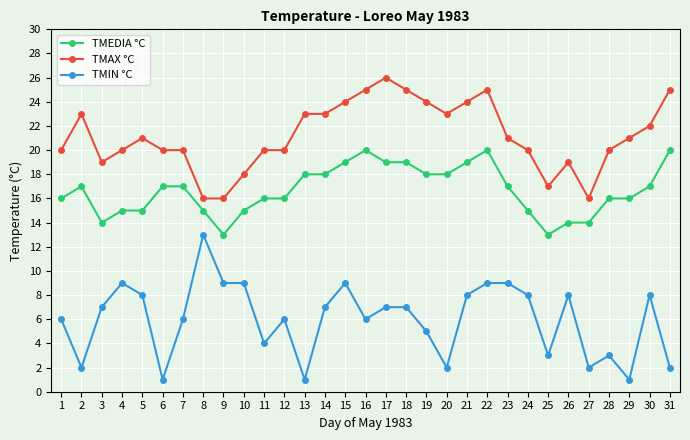

What is the maximum value shown in the chart?

26